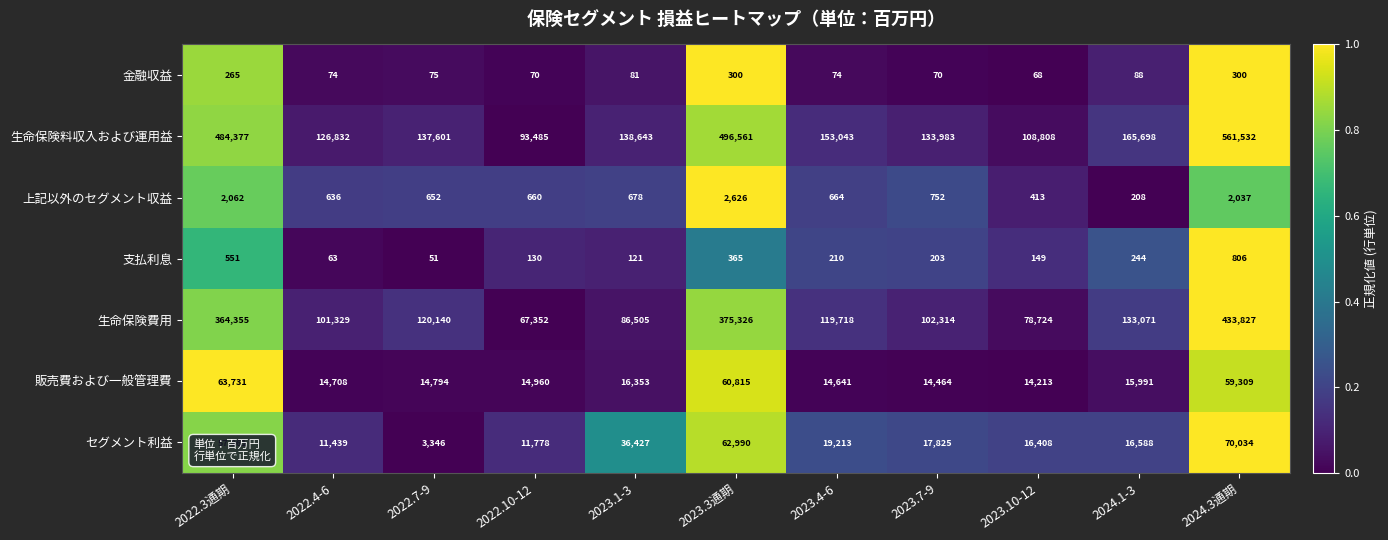

At which label is 上記以外のセグメント収益 closest to 1417?

2024.3通期